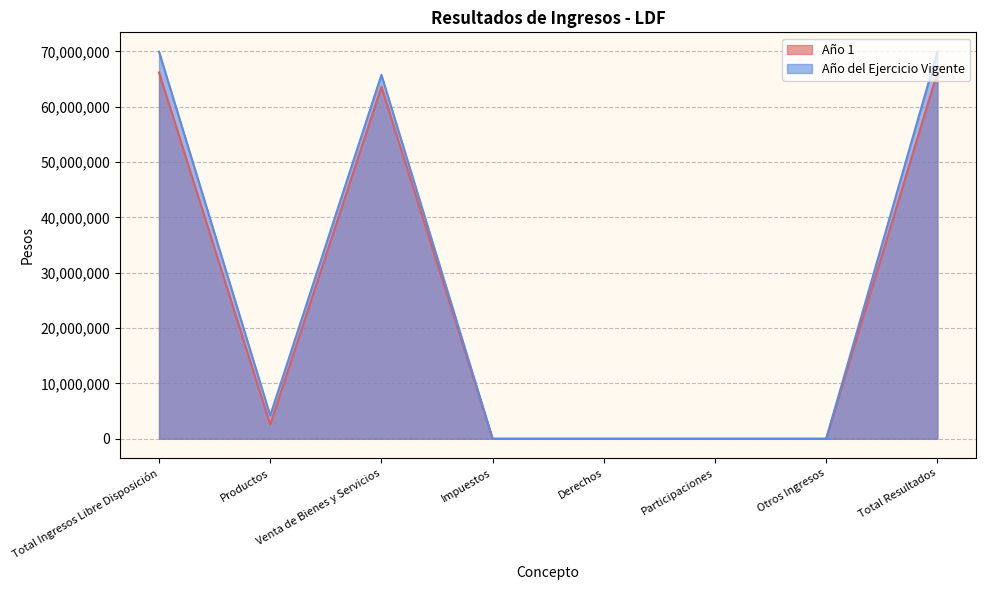

What are all the series names shown in the legend?

Año 1, Año del Ejercicio Vigente